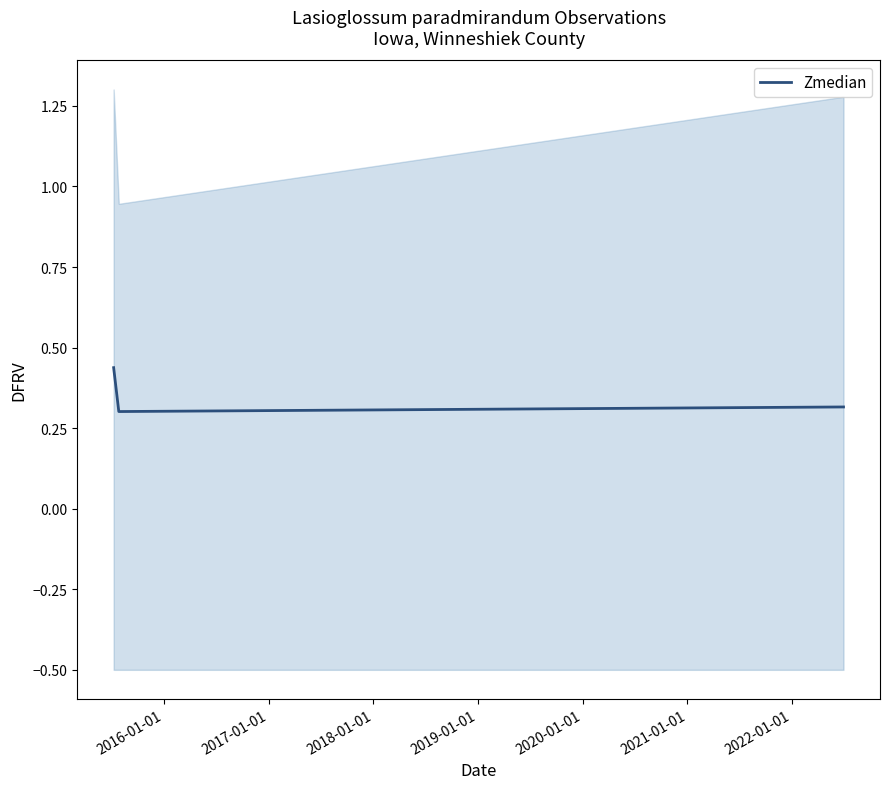

How many Zmedian values are between 0 and 1?

3